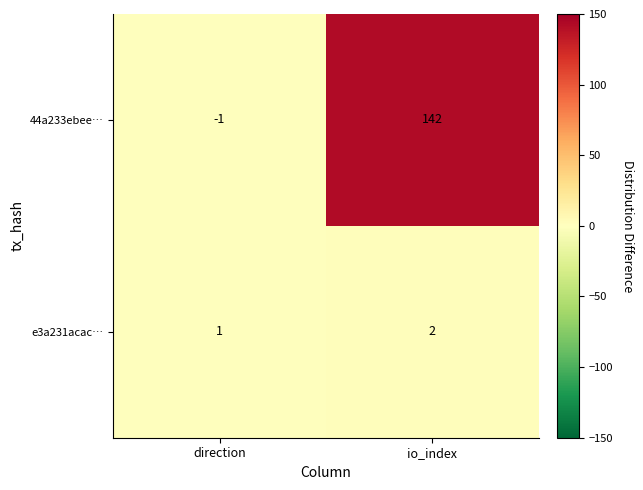

Which series has the widest spread of values?

44a233ebee…